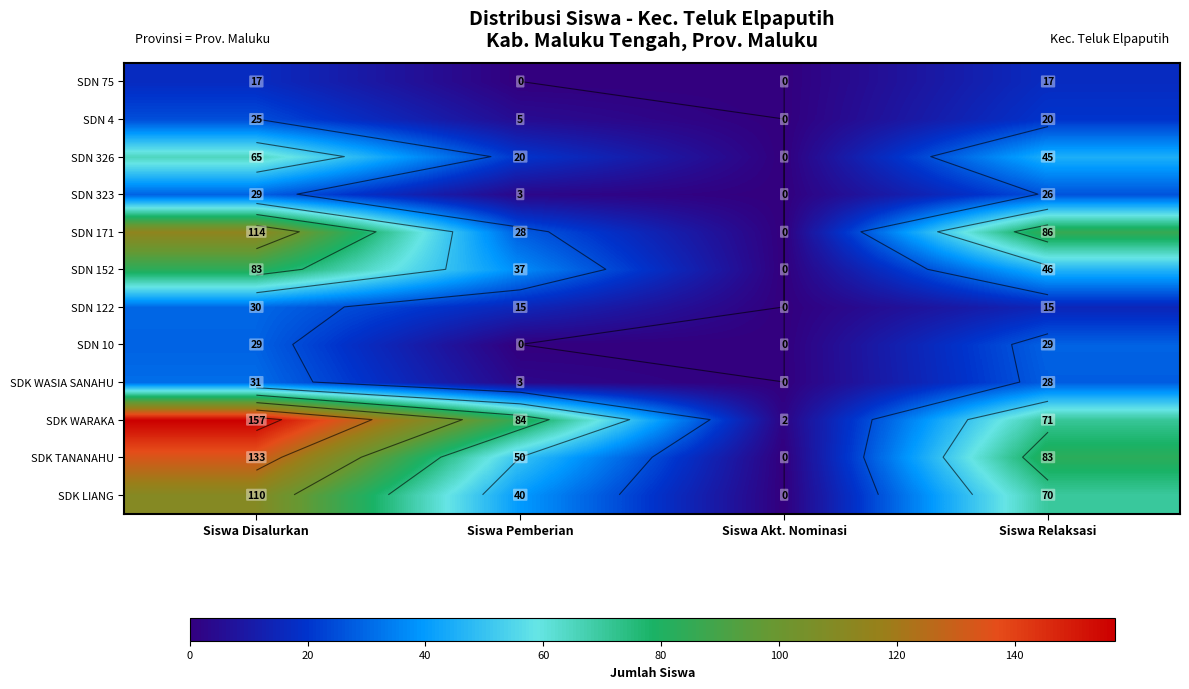

Count the number of data series in this chart.

12